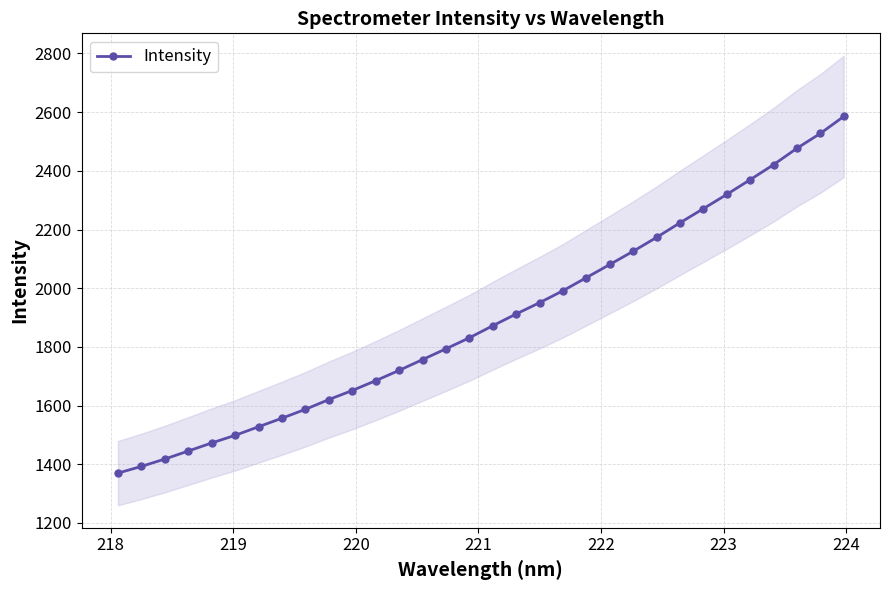

True or false: the data shows 1076.3 at 15.

False